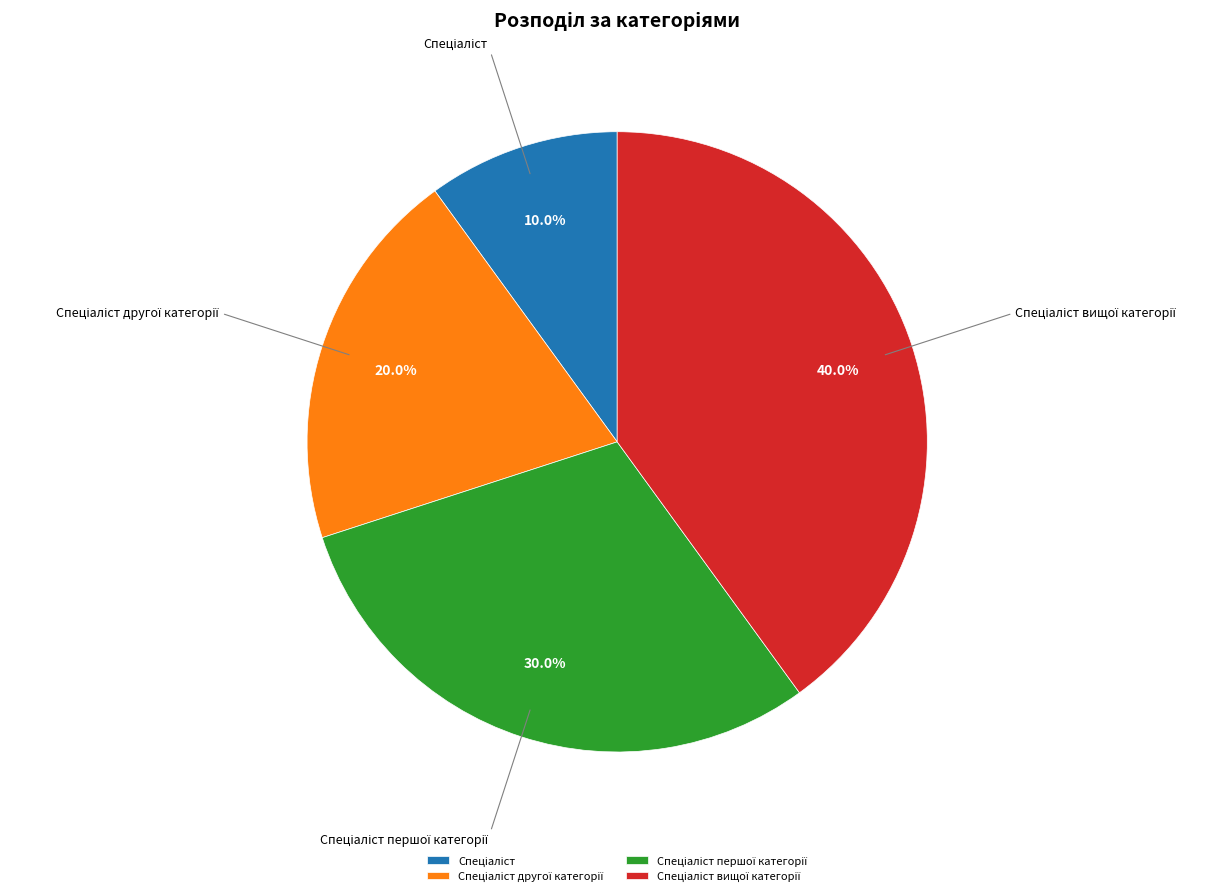

How many slices are in this pie chart?

4